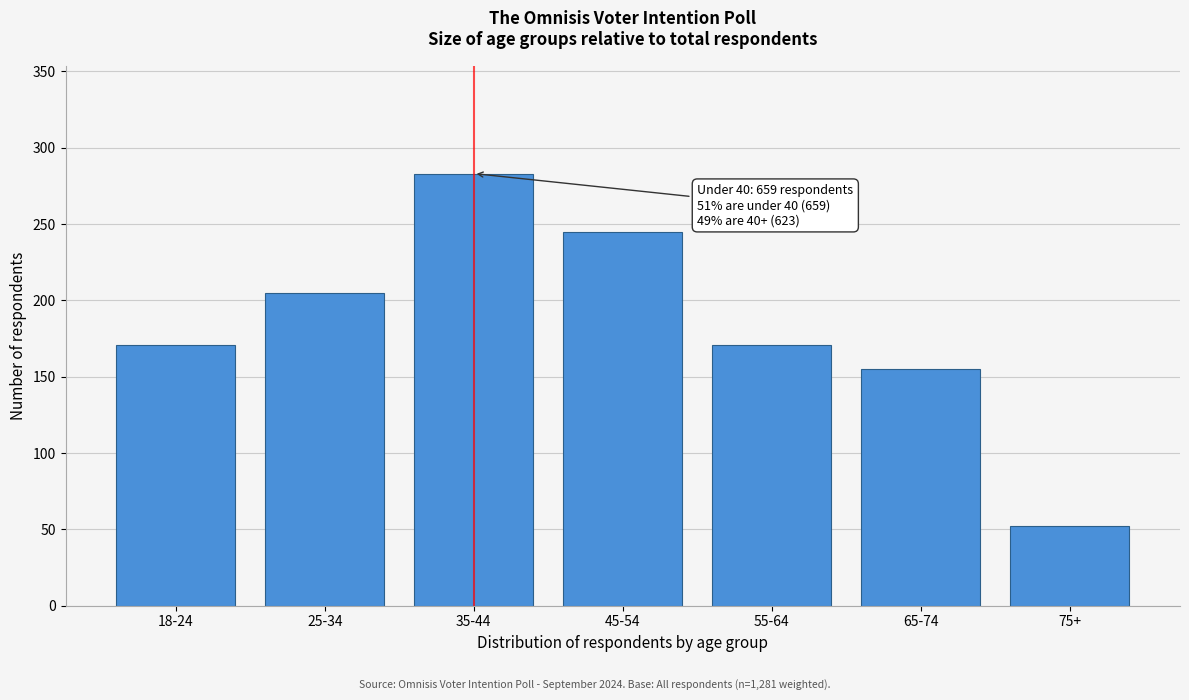

Reading left to right, transcribe all the data shown in this chart.

18-24=171	25-34=205	35-44=283	45-54=245	55-64=171	65-74=155	75+=52